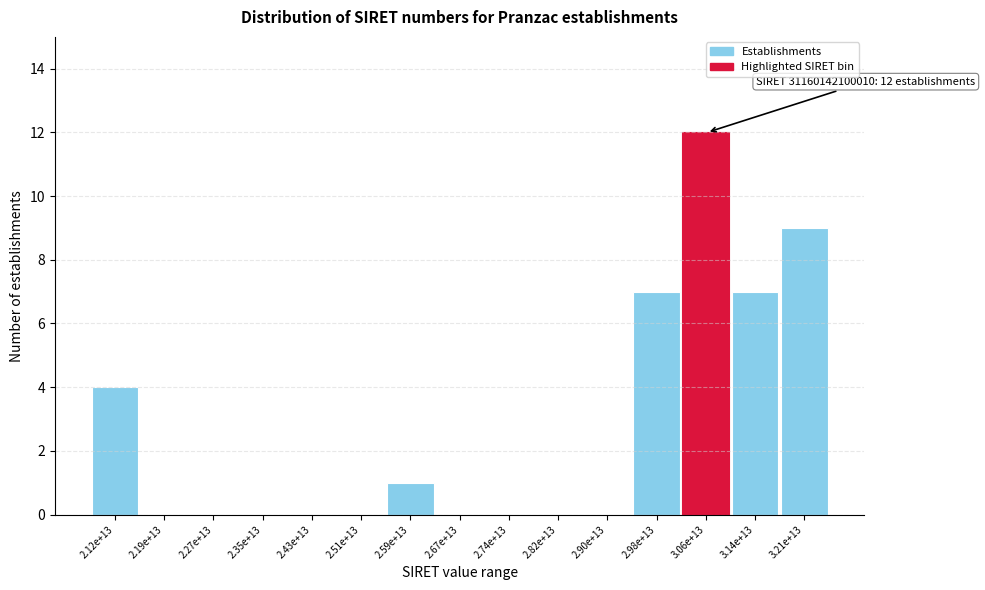

Reading left to right, extract all data points from this chart.

2.12e+13=4	2.19e+13=0	2.27e+13=0	2.35e+13=0	2.43e+13=0	2.51e+13=0	2.59e+13=1	2.67e+13=0	2.74e+13=0	2.82e+13=0	2.90e+13=0	2.98e+13=7	3.06e+13=12	3.14e+13=7	3.21e+13=9